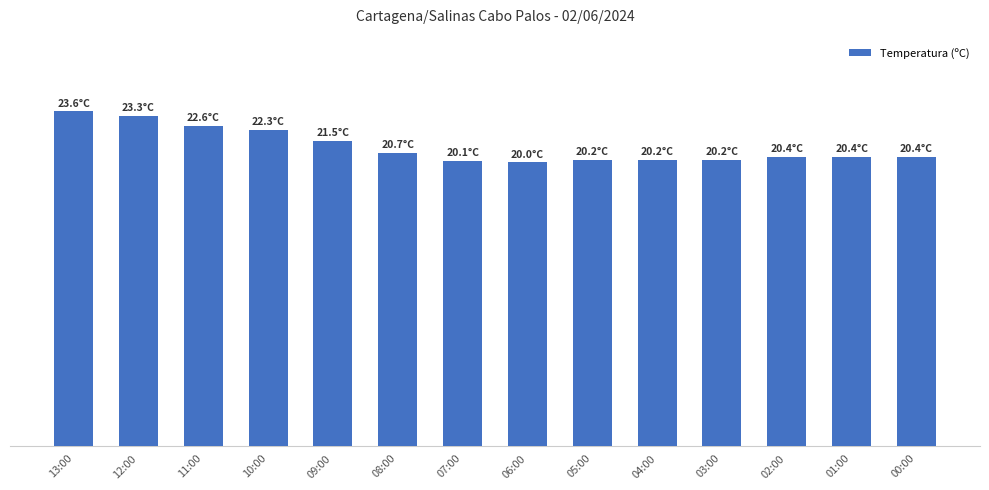

What is the change in value from 08:00 to 03:00?

-0.5